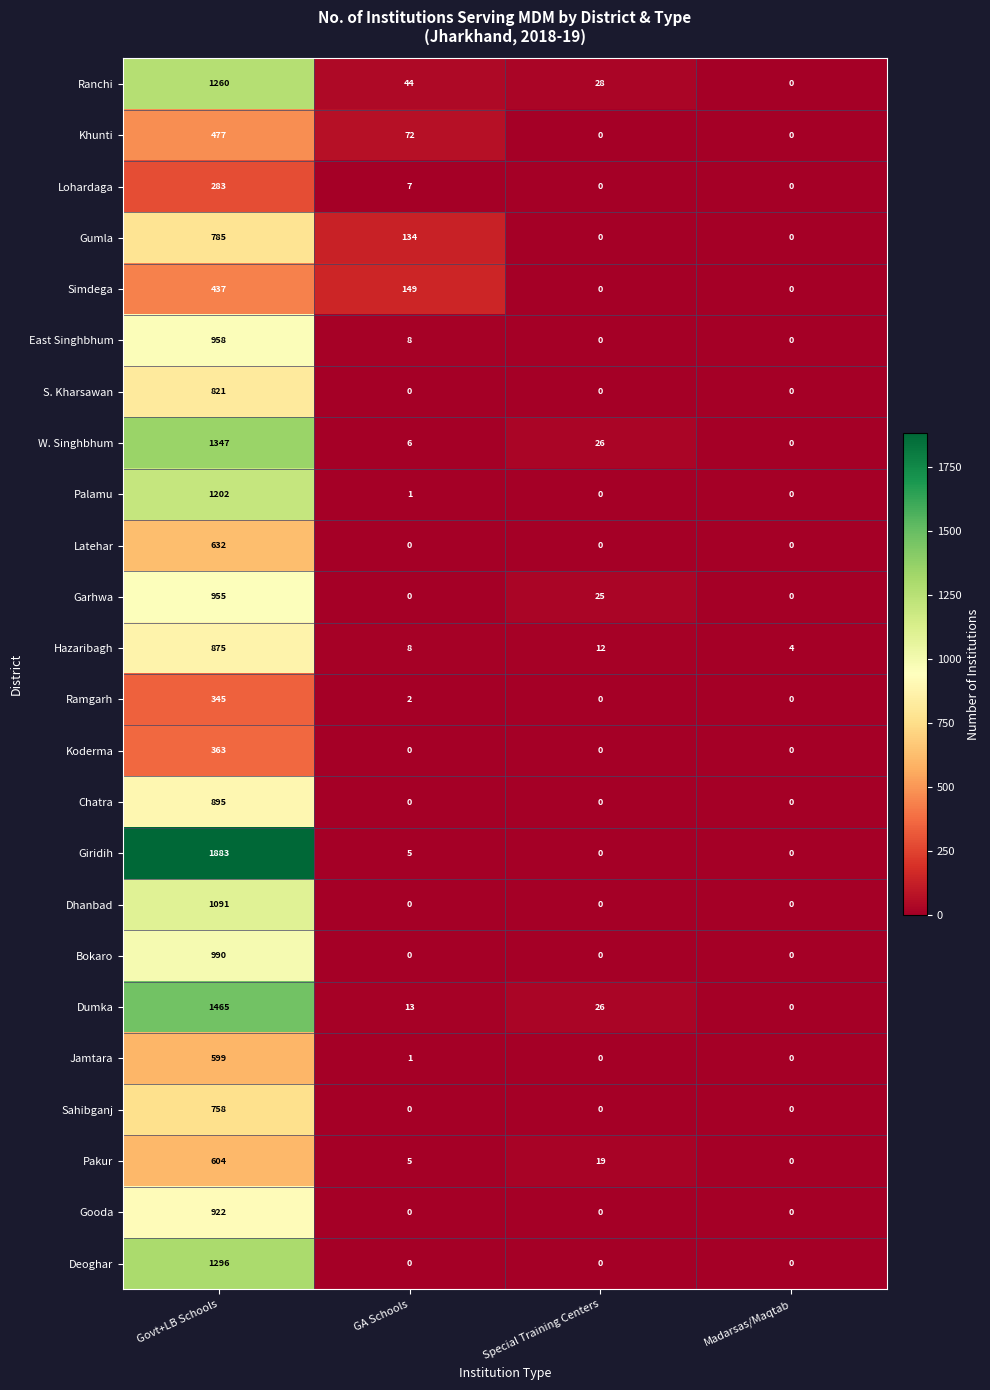

List the series in order of their peak value, lowest first.

Lohardaga, Ramgarh, Koderma, Simdega, Khunti, Jamtara, Pakur, Latehar, Sahibganj, Gumla, S. Kharsawan, Hazaribagh, Chatra, Gooda, Garhwa, East Singhbhum, Bokaro, Dhanbad, Palamu, Ranchi, Deoghar, W. Singhbhum, Dumka, Giridih